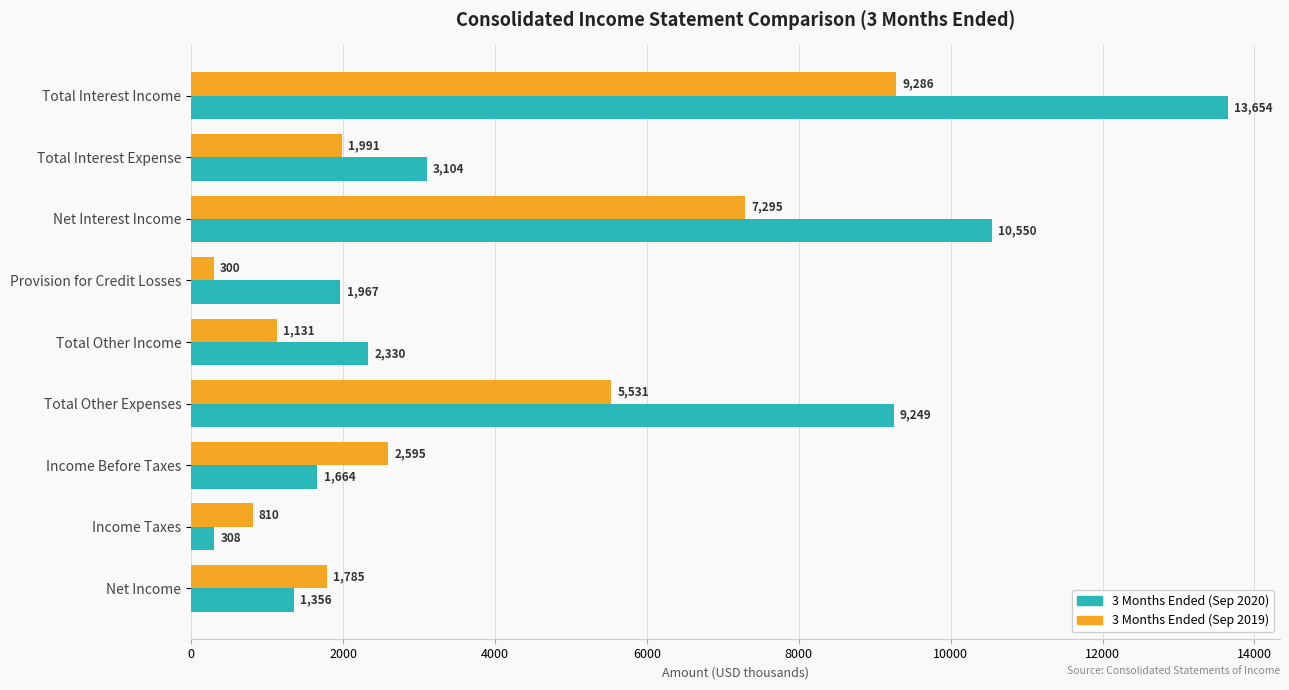

What is the spread (max minus min) of values at Income Before Taxes?

931